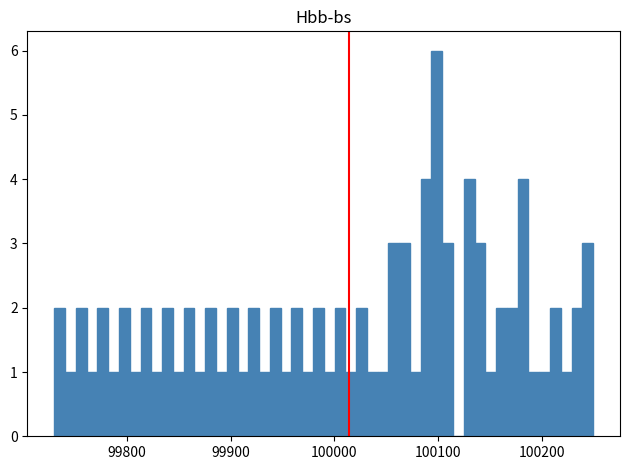

Read against the x-axis, roughly where is the centre of the tallest bar?

100100